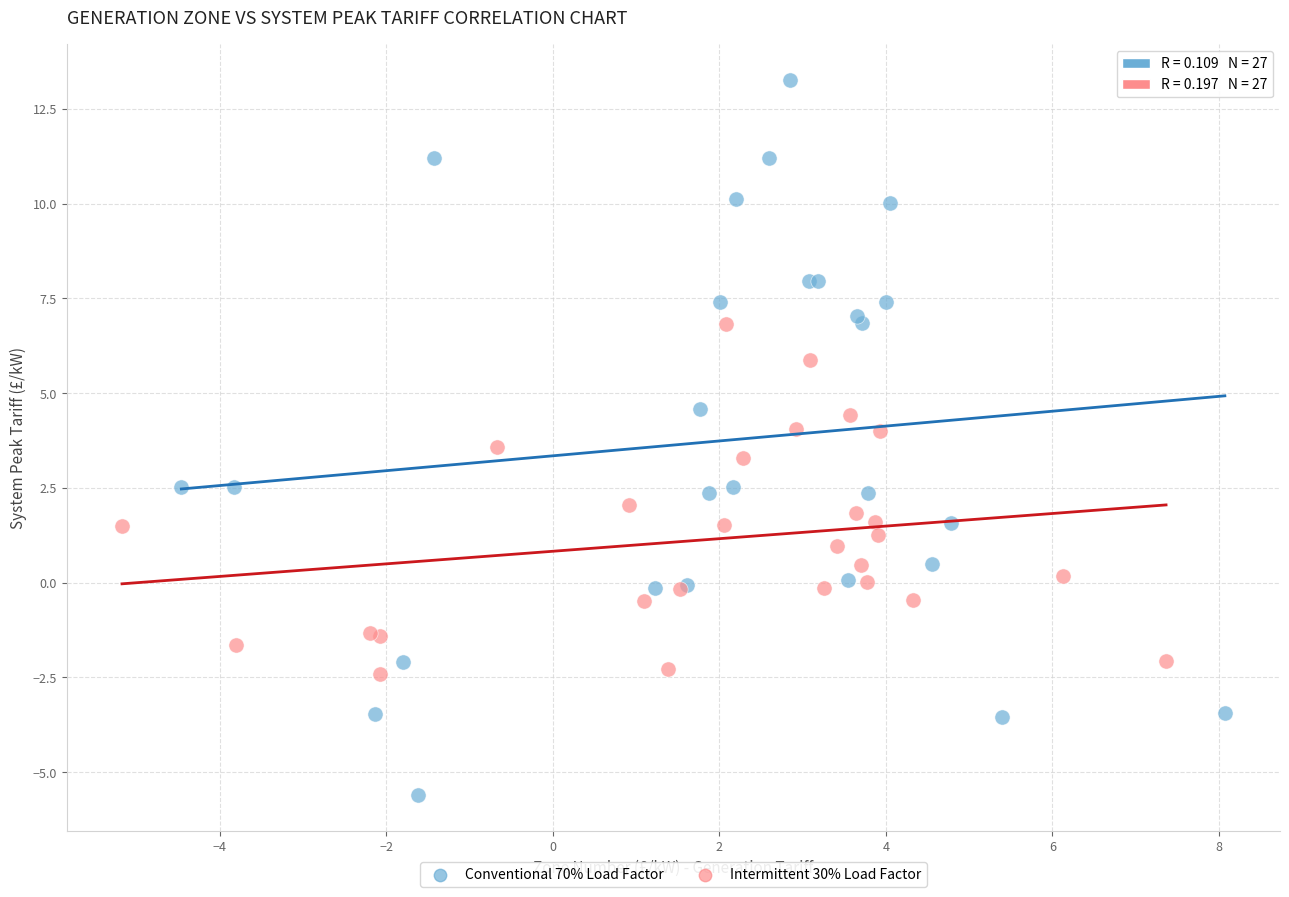

Which series has the widest spread of Y values?

Conventional 70% Load Factor